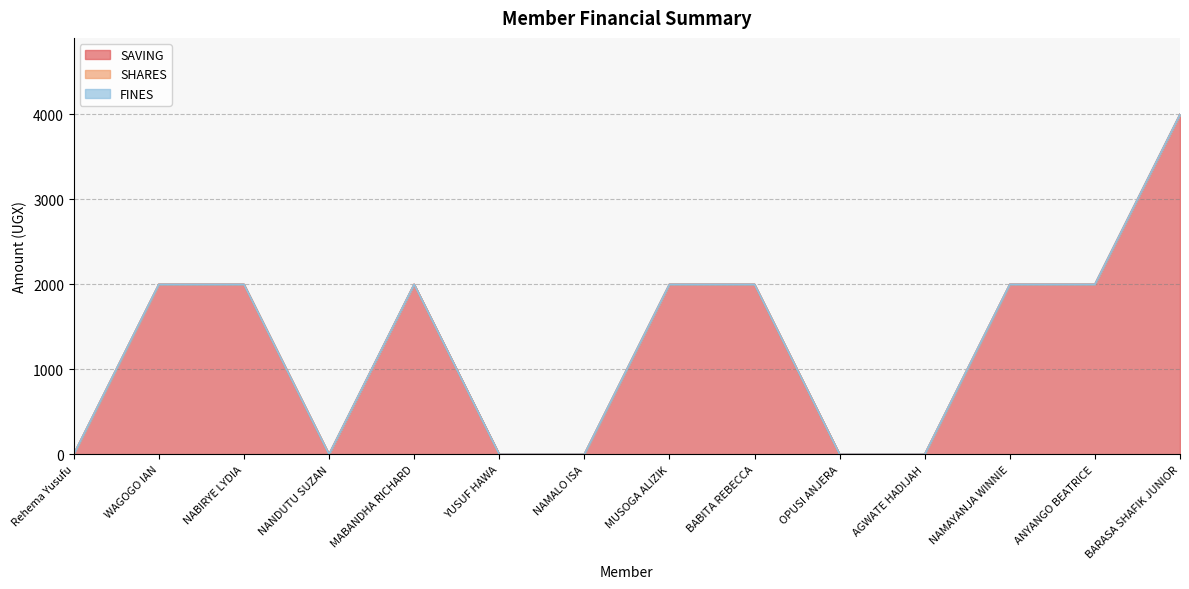

List the series in order of their peak value, lowest first.

SHARES, FINES, SAVING